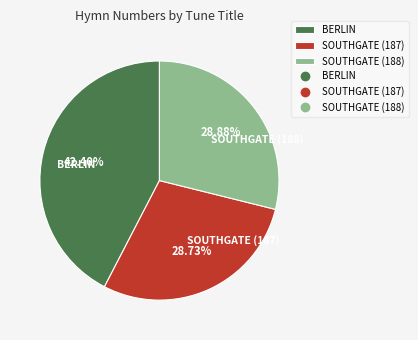

Which slice is the largest?

BERLIN